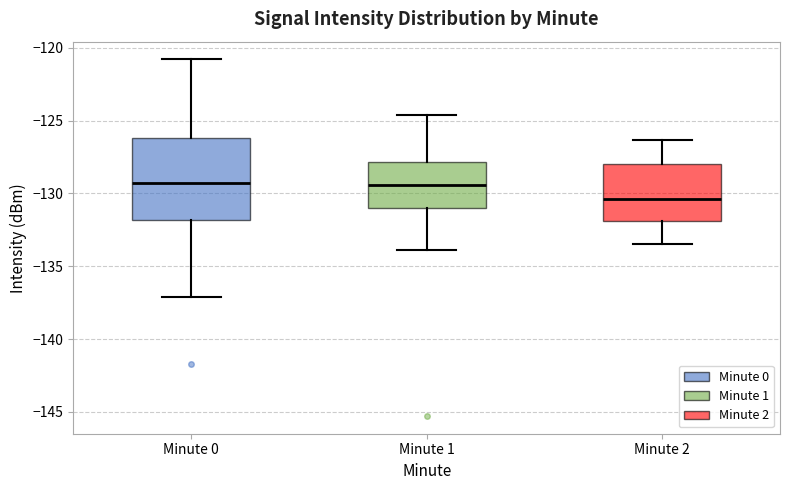

Reading left to right, transcribe this box plot: for each box, give where its median line is, the range the box spans, and where its two whiskers end, as read against the y-axis. The values are not printed on the chart, so give them approximately, as read against the axis.

Minute 0: median -129.5, box -132.0 to -126.0, whiskers -137.0 to -121.0
Minute 1: median -129.5, box -131.0 to -128.0, whiskers -134.0 to -124.5
Minute 2: median -130.5, box -132.0 to -128.0, whiskers -133.5 to -126.5